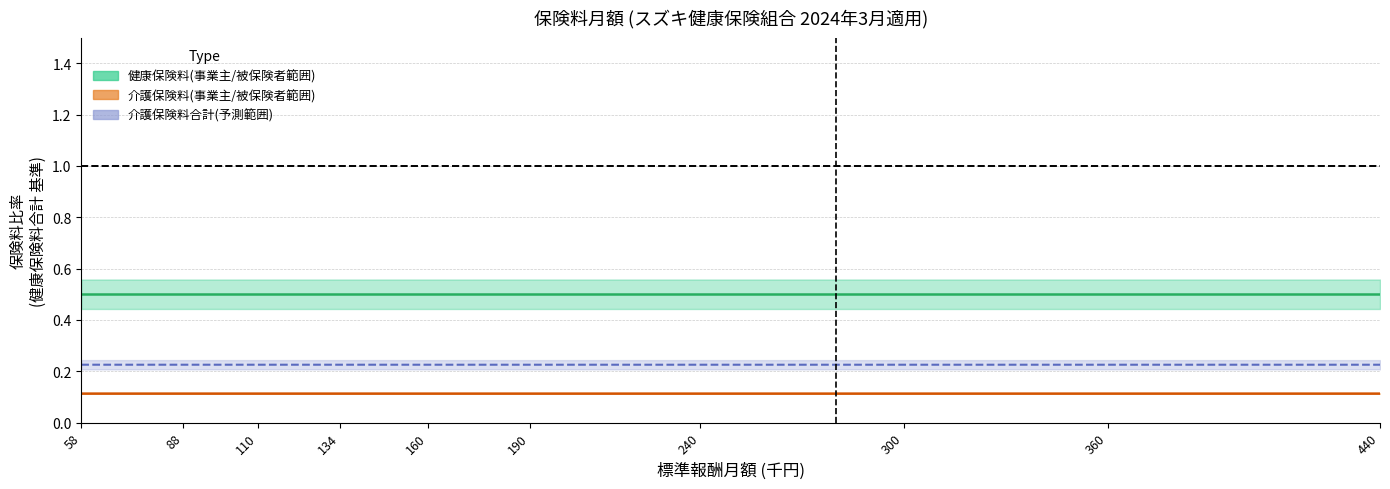

Rank the series by their average value, from highest to lowest.

健康保険料(事業主/被保険者 中央), 介護保険料合計, 介護保険料(事業主/被保険者 中央)